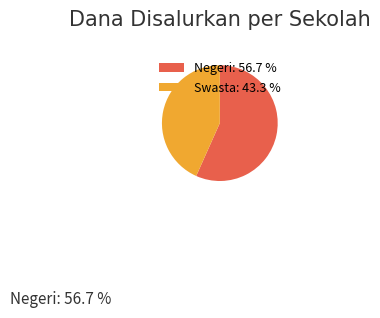

Does Negeri represent more than half of the total?

Yes